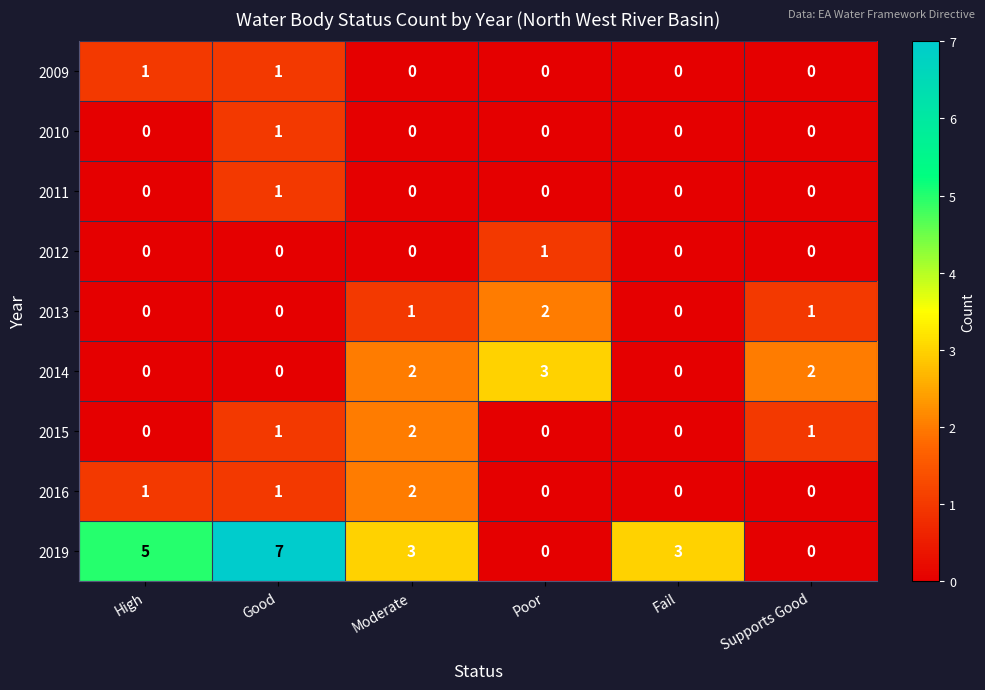

How many 2013 values are between 0 and 1?

5